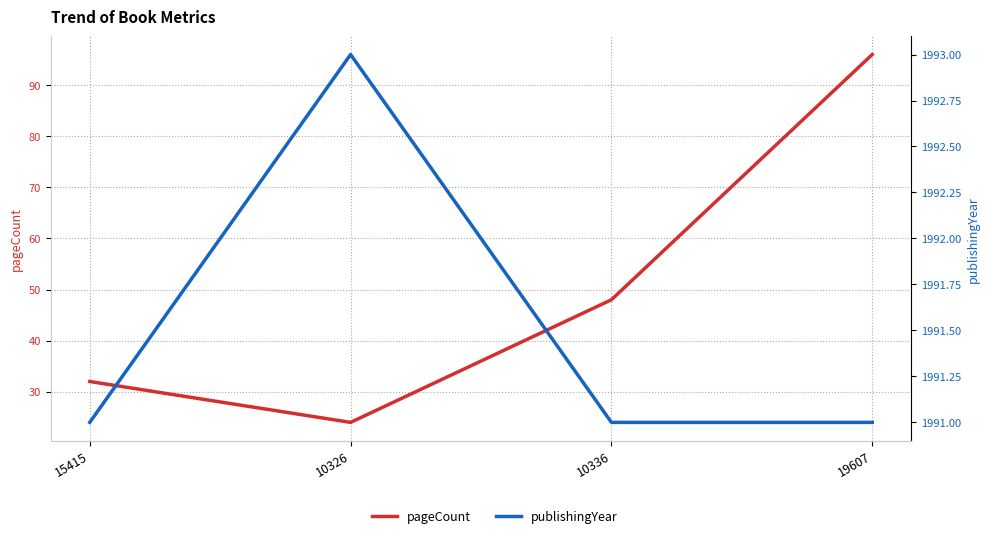

Count the number of data series in this chart.

2